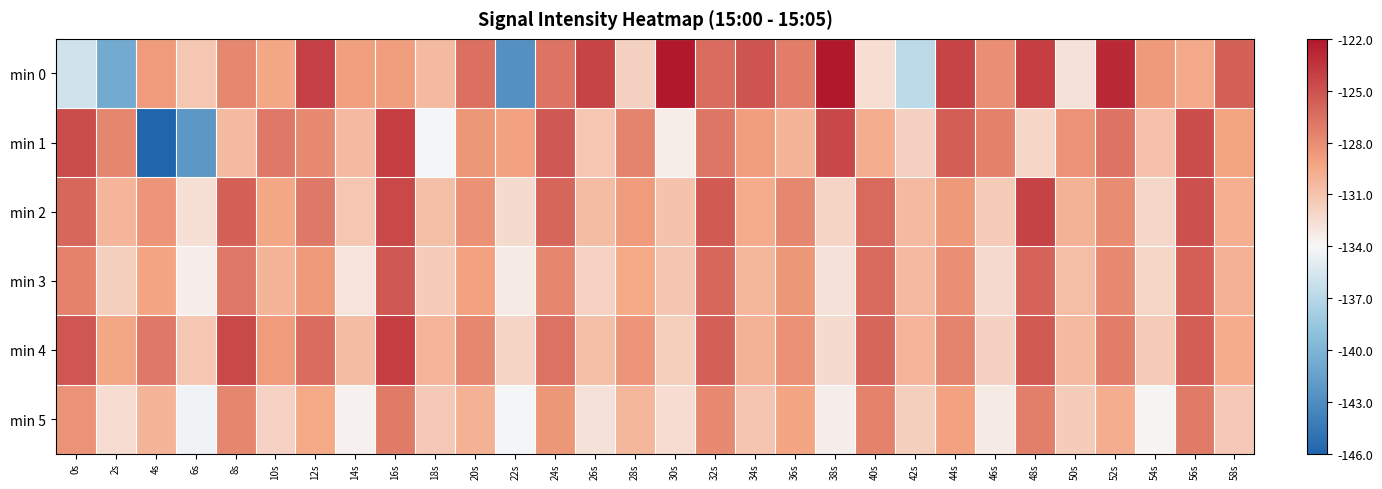

Which label corresponds to the largest value in the chart?

38s